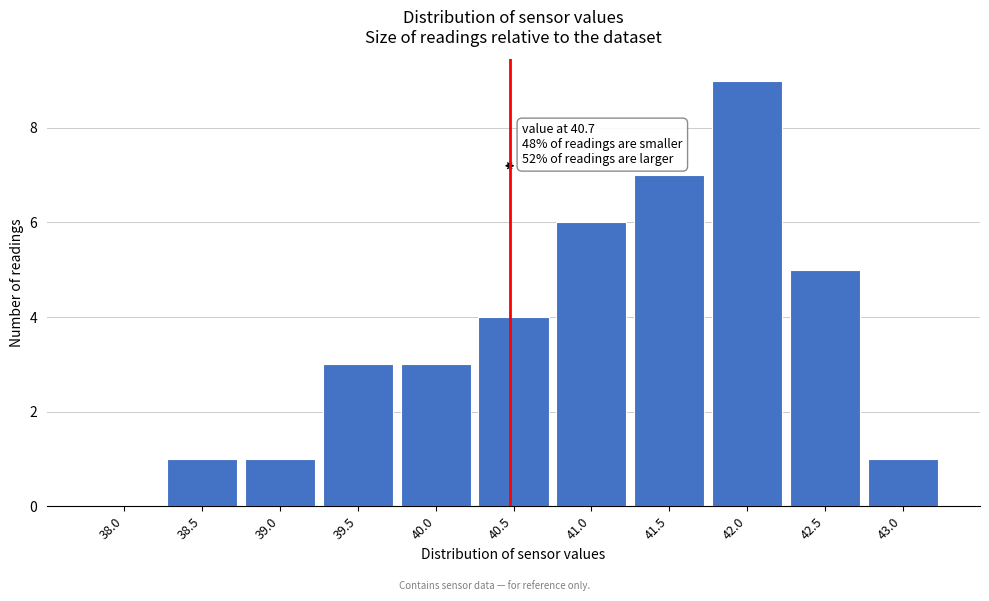

Reading left to right, what are all the values shown in this chart?

38.0=0	38.5=1	39.0=1	39.5=3	40.0=3	40.5=4	41.0=6	41.5=7	42.0=9	42.5=5	43.0=1